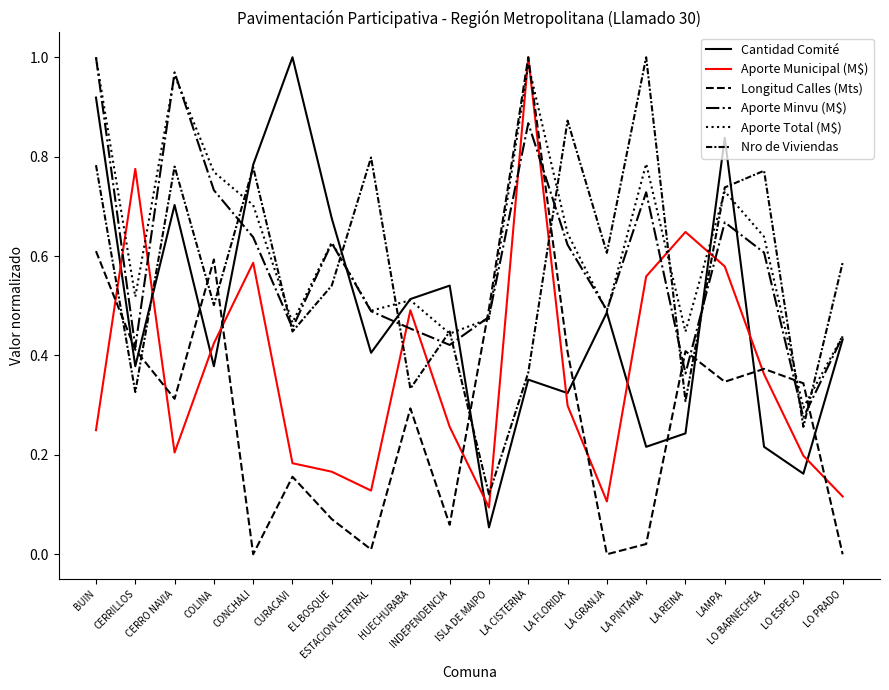

At which category is the sum across all series the highest?

LA CISTERNA